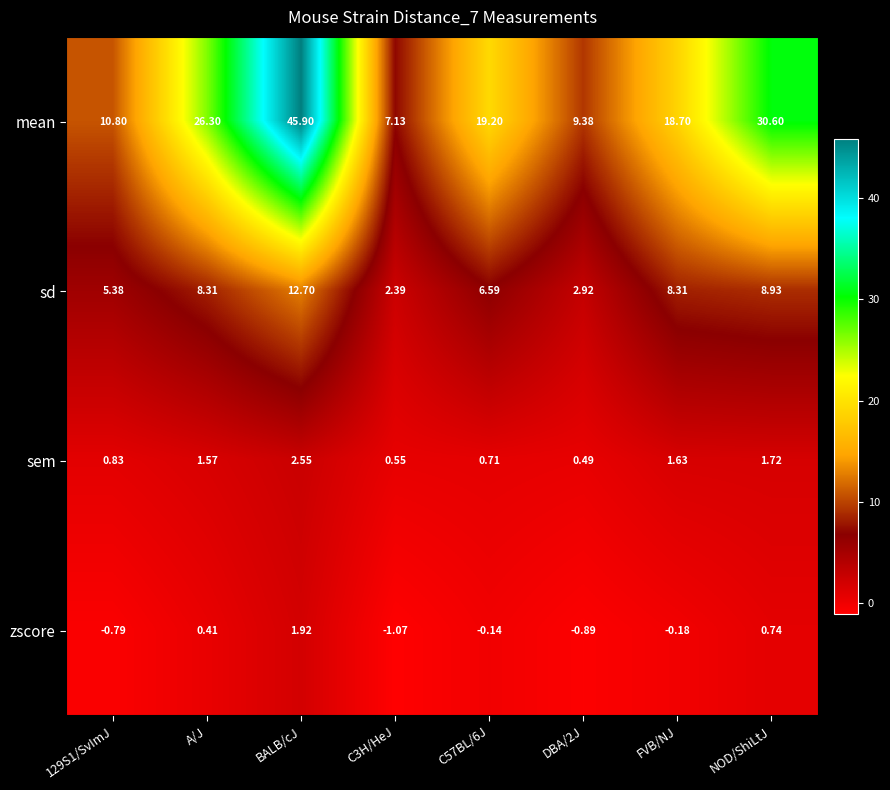

Which label corresponds to the largest value in the chart?

BALB/cJ